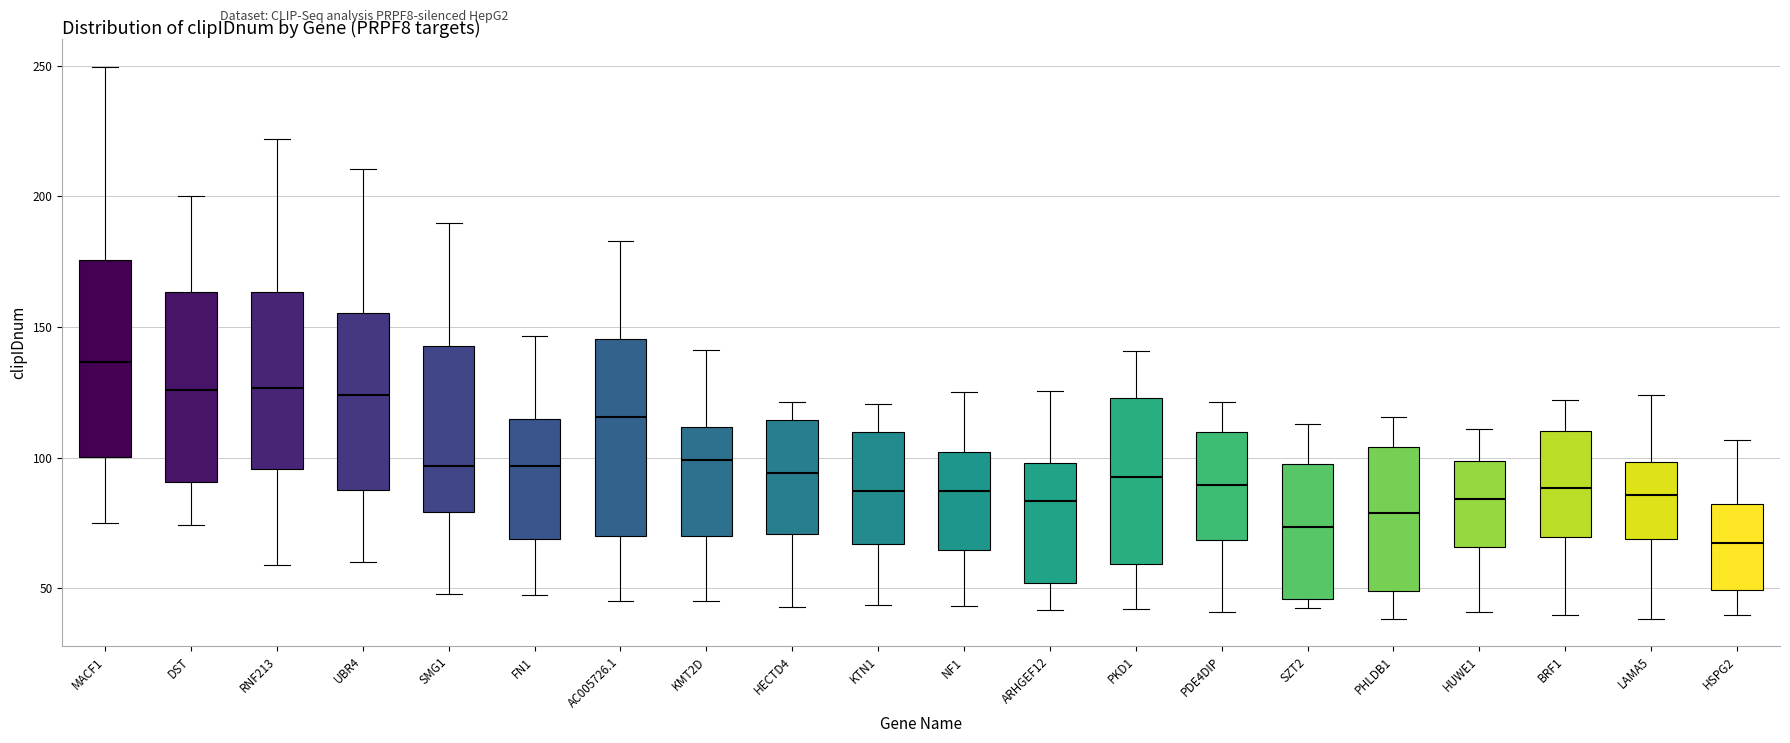

Where is the upper edge of the box for MACF1 on the y-axis? The values are not printed on the chart, so give them approximately, as read against the axis.

175